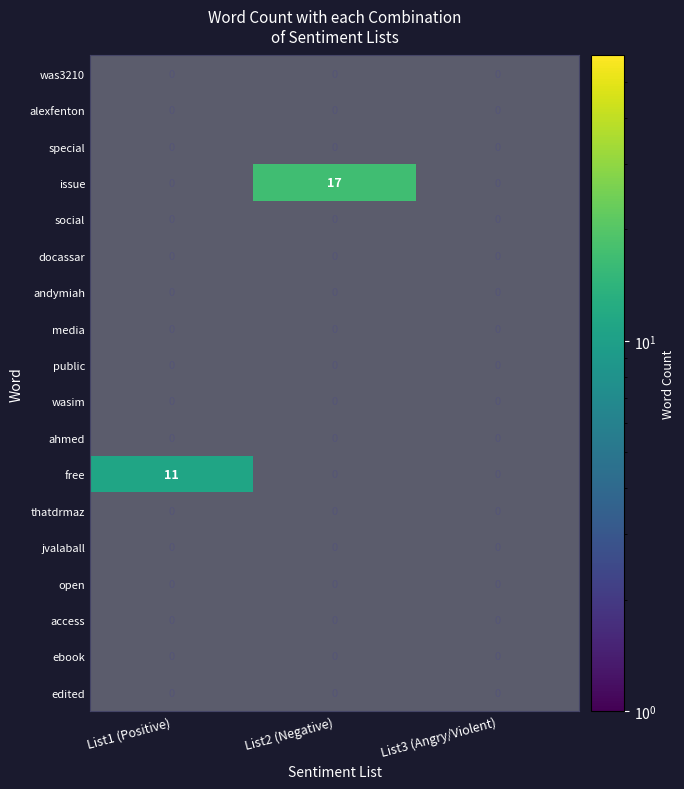

Which series has the largest total across all categories?

issue